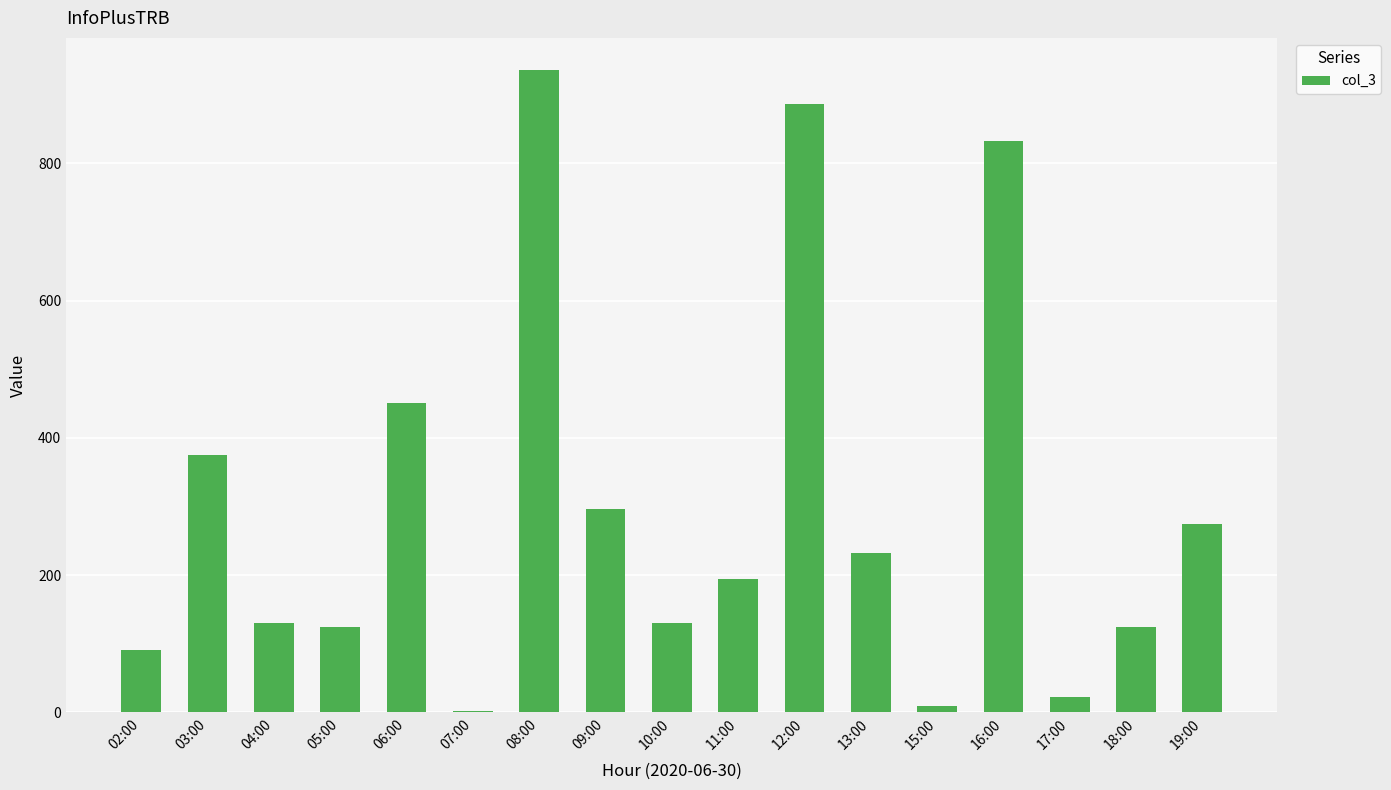

What is the approximate value at 08:00?

936